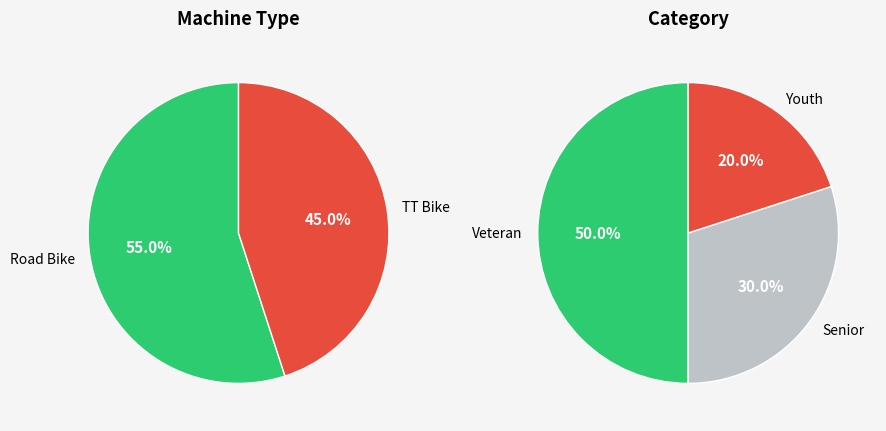

How many segments does this pie chart have?

2